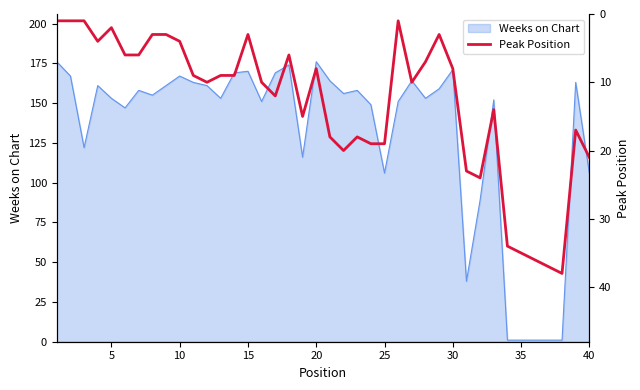

What is the highest value of the Weeks on Chart series?

176